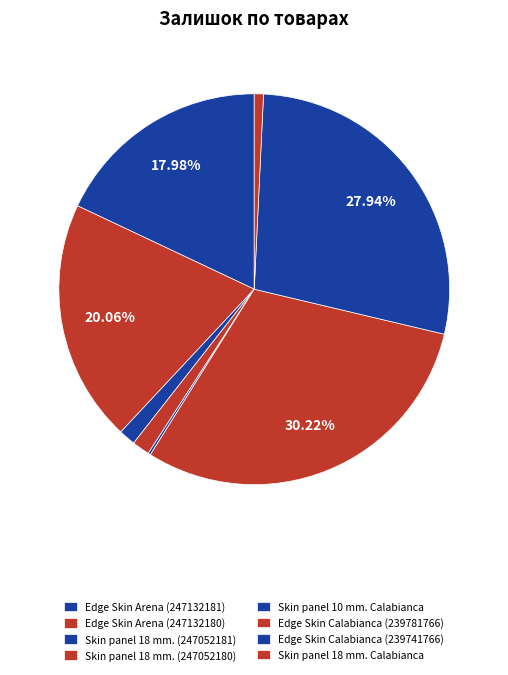

To the nearest percent, what percentage of the pie is Edge Skin Calabianca (239741766)?

28%